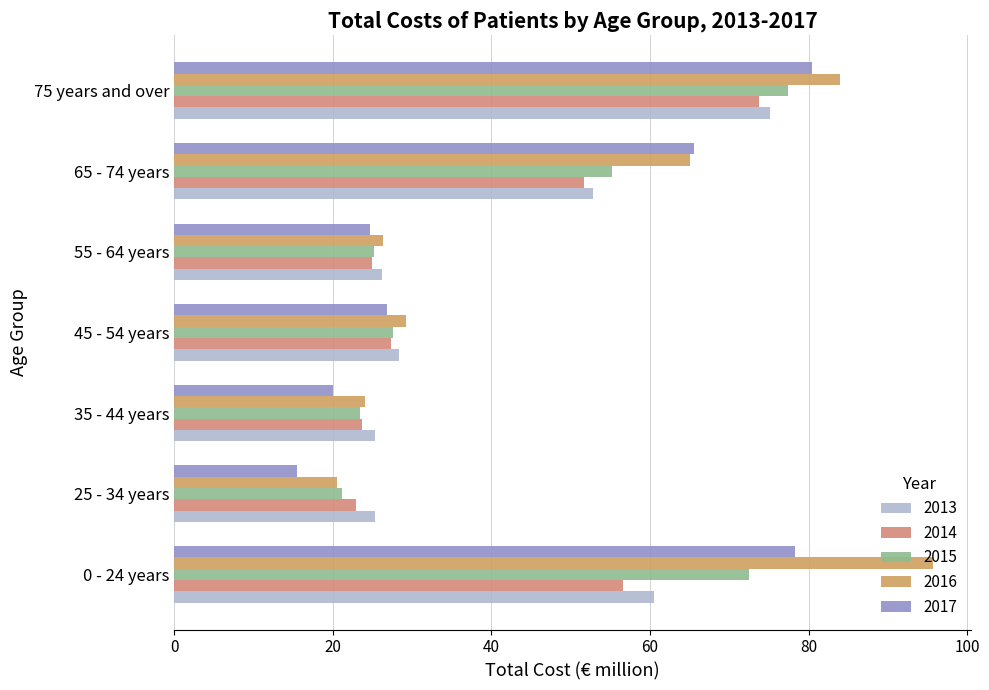

Is the value of 2016 at 45 - 54 years greater than the value of 2017 at 25 - 34 years?

Yes